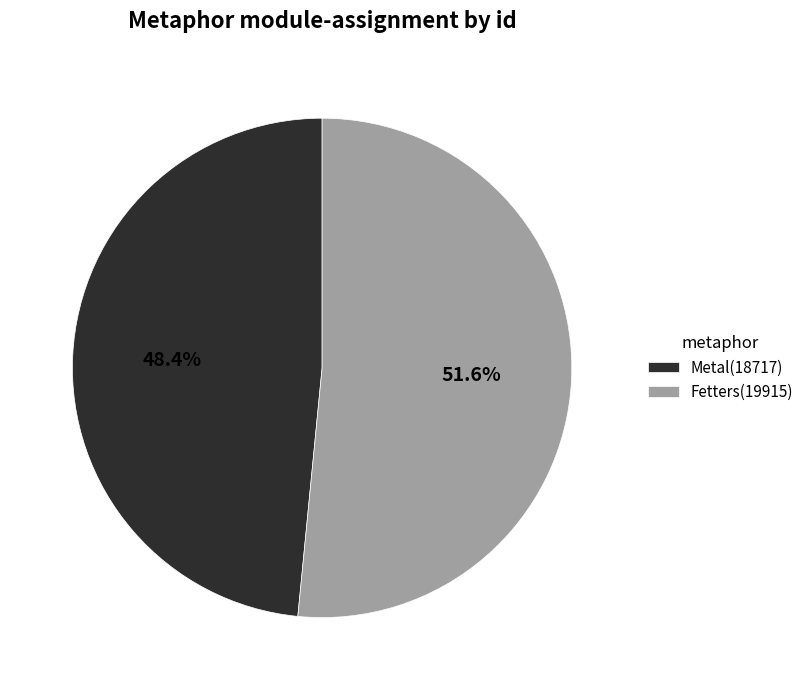

The Fetters slice represents 64% of the pie. True or false?

False